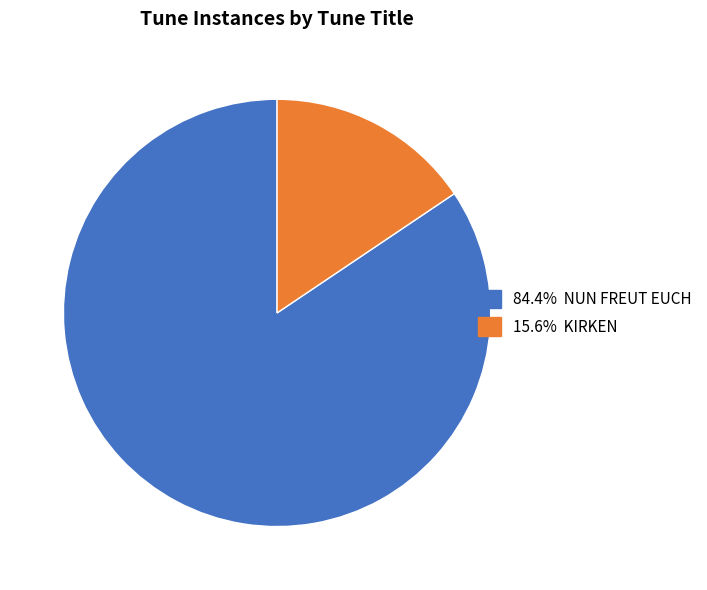

Does any single category account for the majority?

Yes